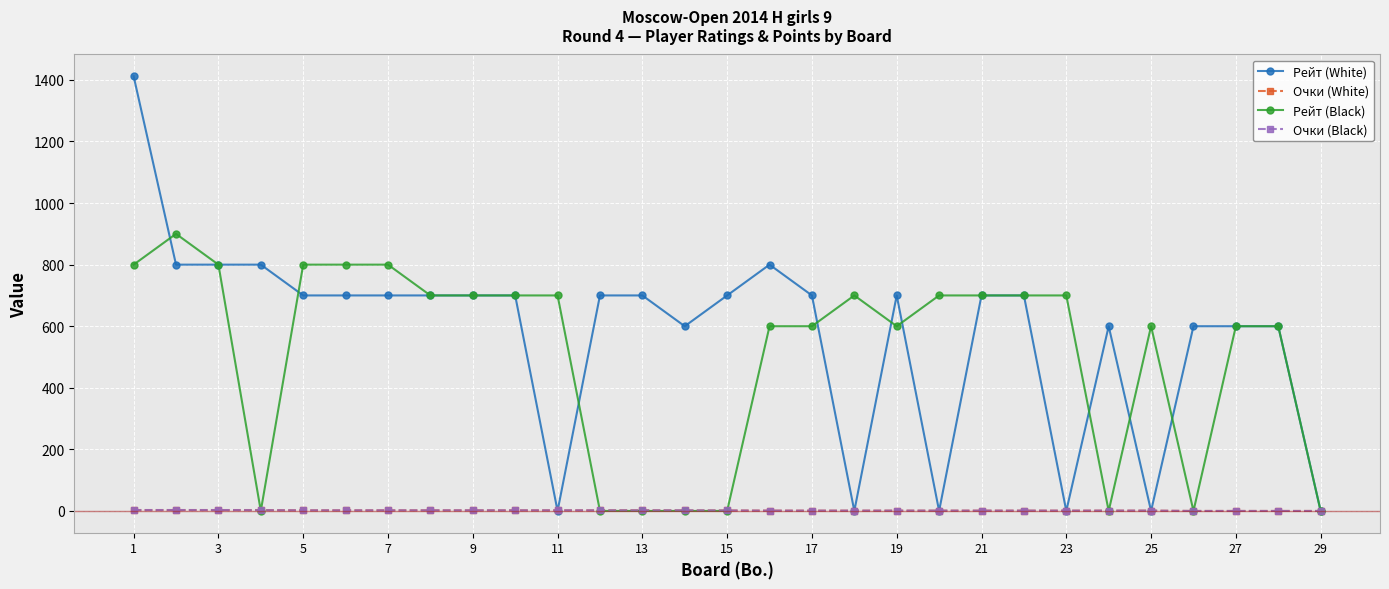

Which series has the largest range (max minus min)?

Рейт (White)